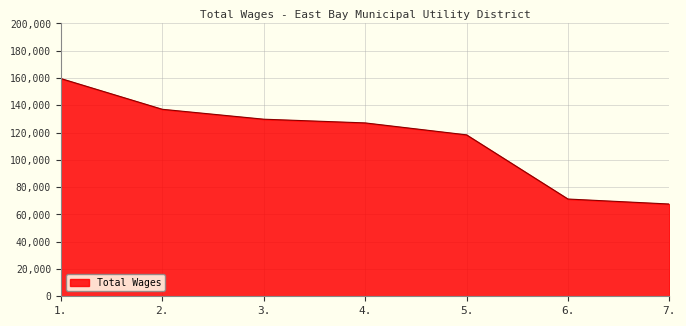

What is the difference between the maximum and minimum values?

91983